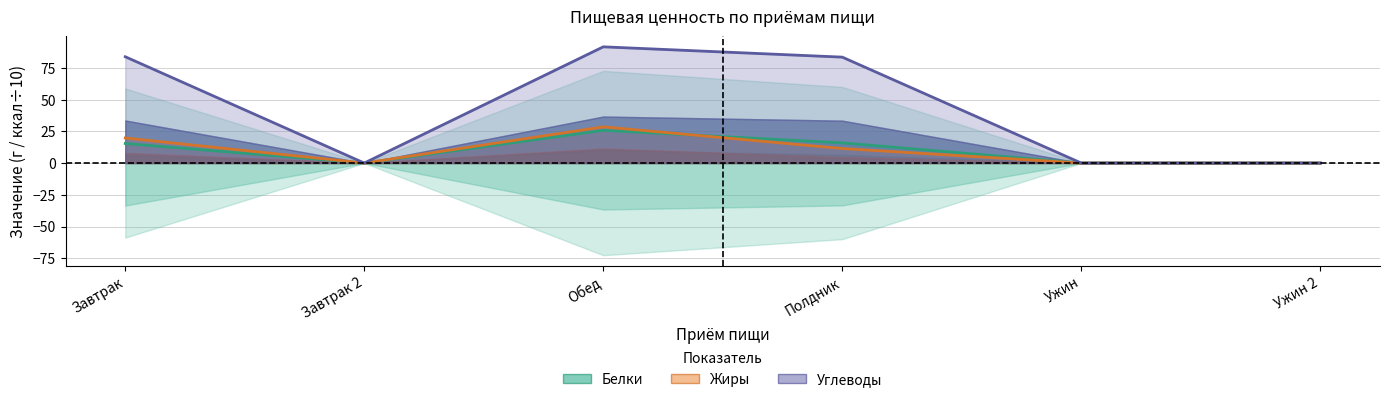

What is the highest value of the Жиры series?

28.5